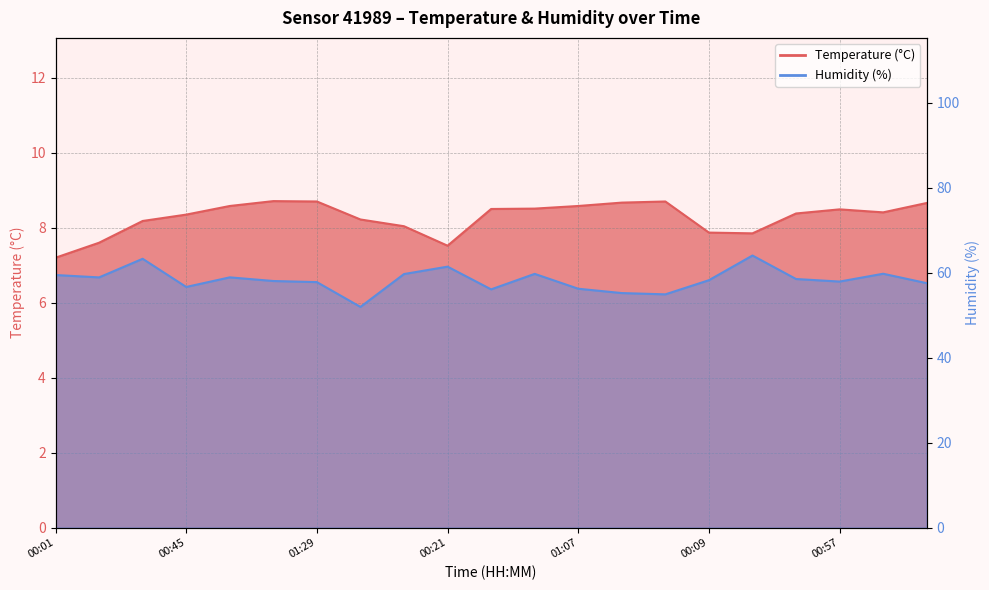

The Humidity (%) series shows 57.8 at 01:29. True or false?

True